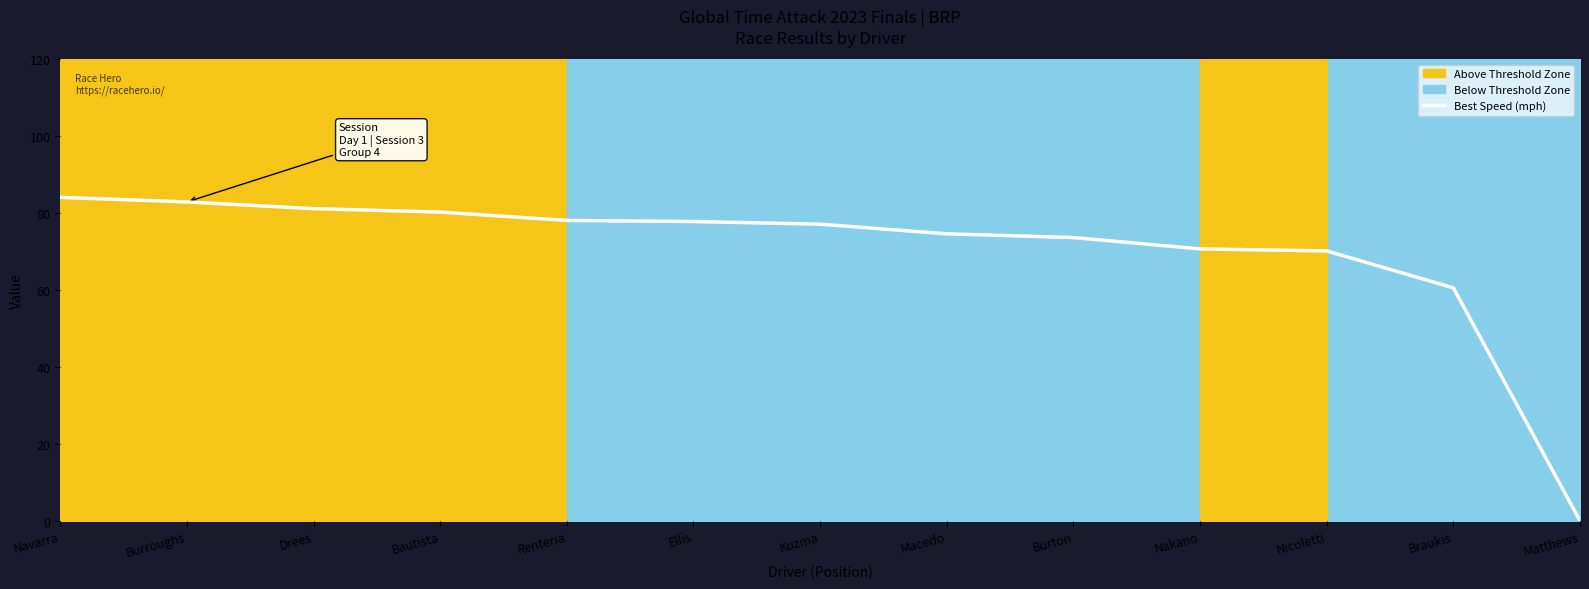

Does the chart have visible grid lines?

No